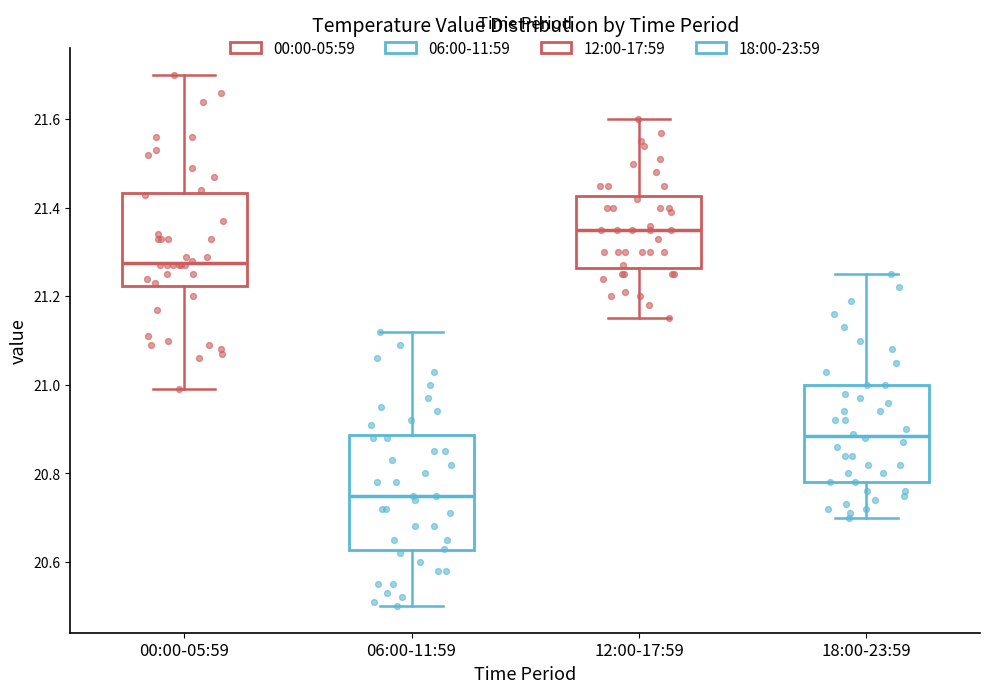

Which box is the tallest, from its lower edge to its upper edge?

06:00-11:59